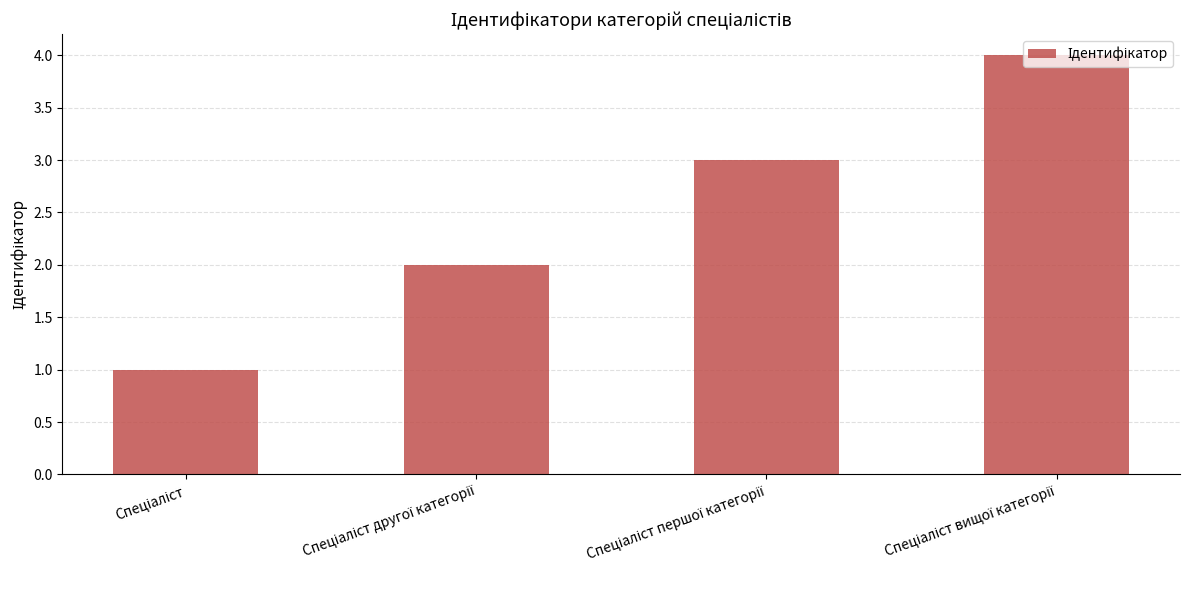

What is the difference between the maximum and minimum values?

3